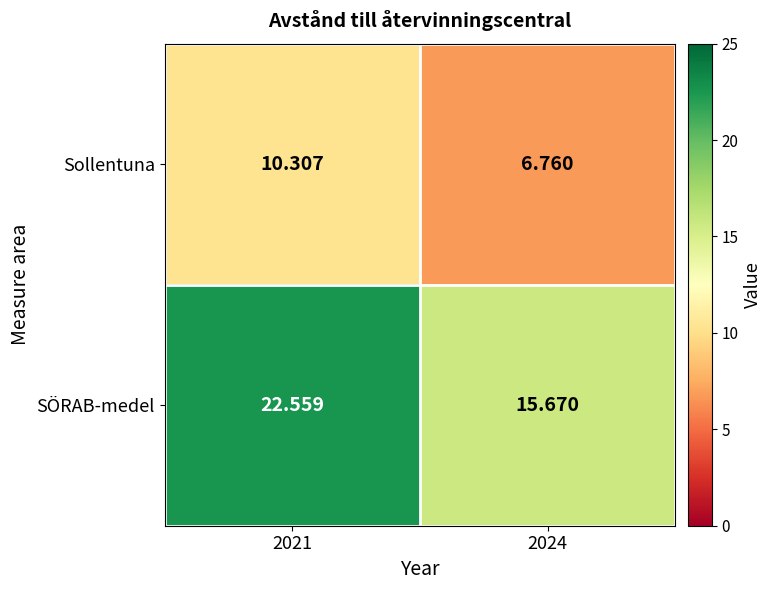

Rank the series by their maximum value, from lowest to highest.

Sollentuna, SÖRAB-medel